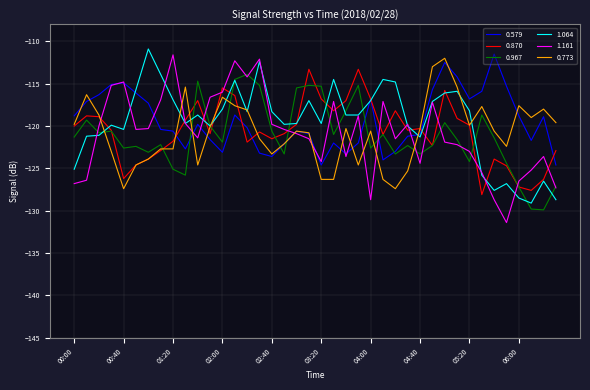

What is the minimum value shown in the chart?

-131.4